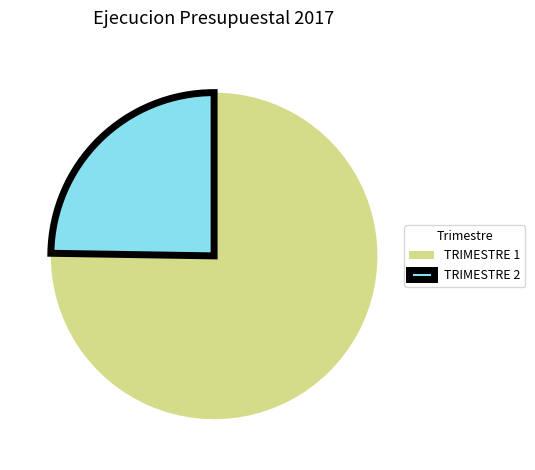

Is it true that TRIMESTRE 1 is 75% of the pie?

True